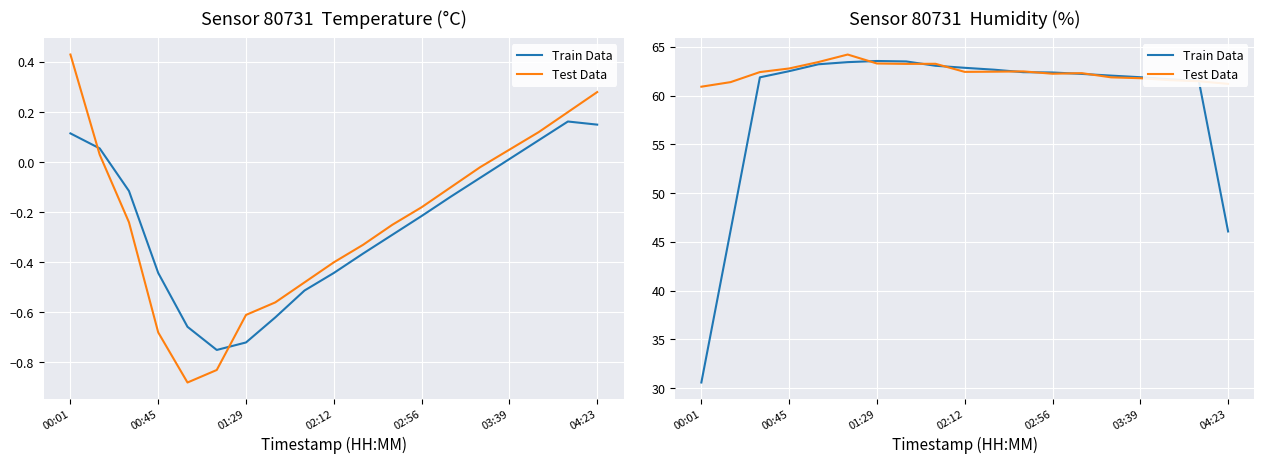

True or false: Train Data has more than 1 interior local peaks.

False